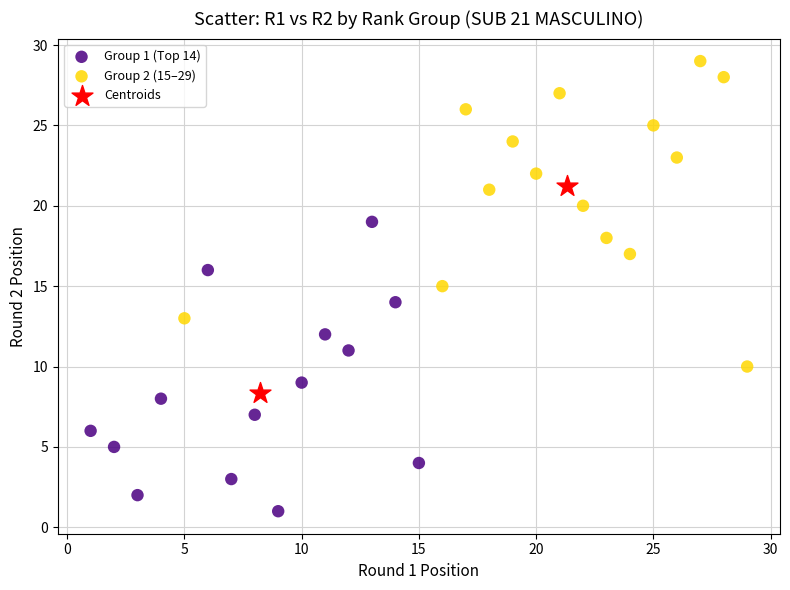

Which series has the largest Y range (max minus min)?

Group 2 (15–29)